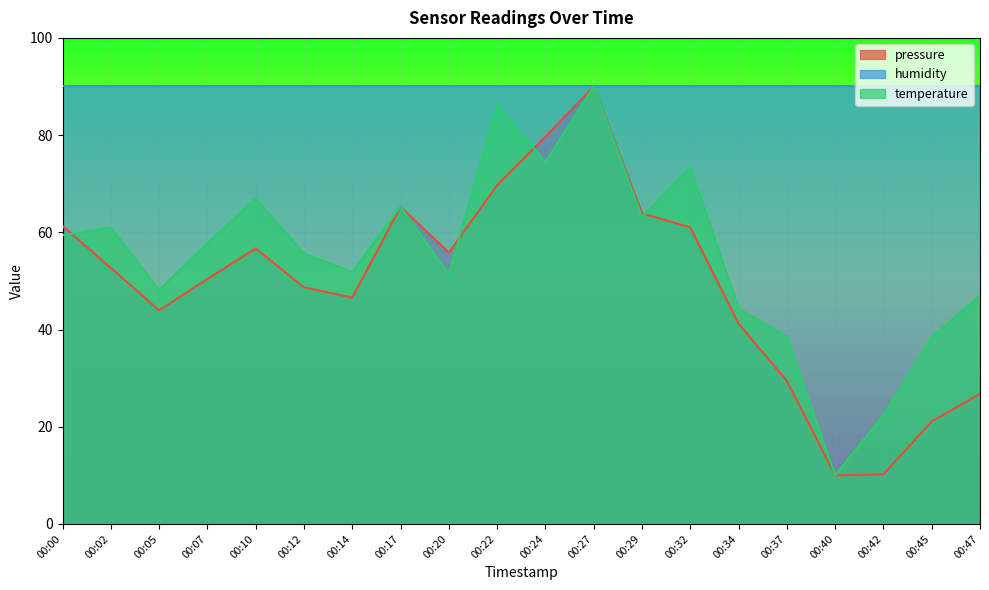

True or false: pressure and temperature cross at least once.

True